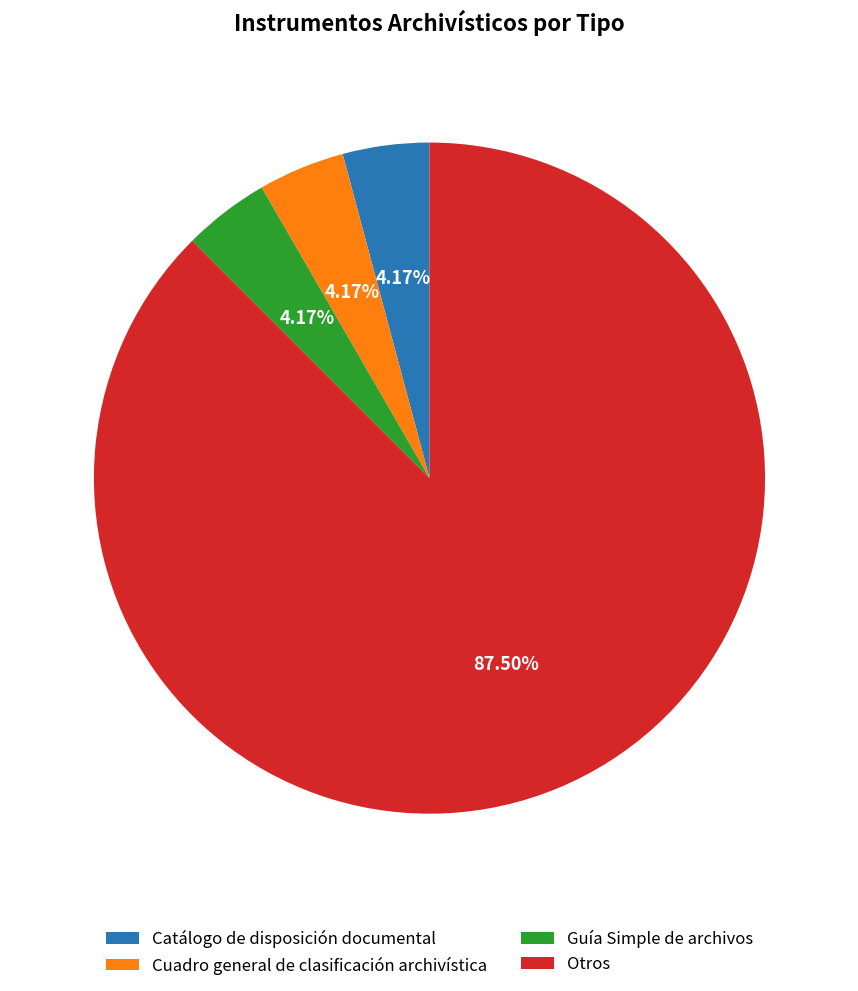

Which has a higher value, Otros or Guía Simple de archivos?

Otros